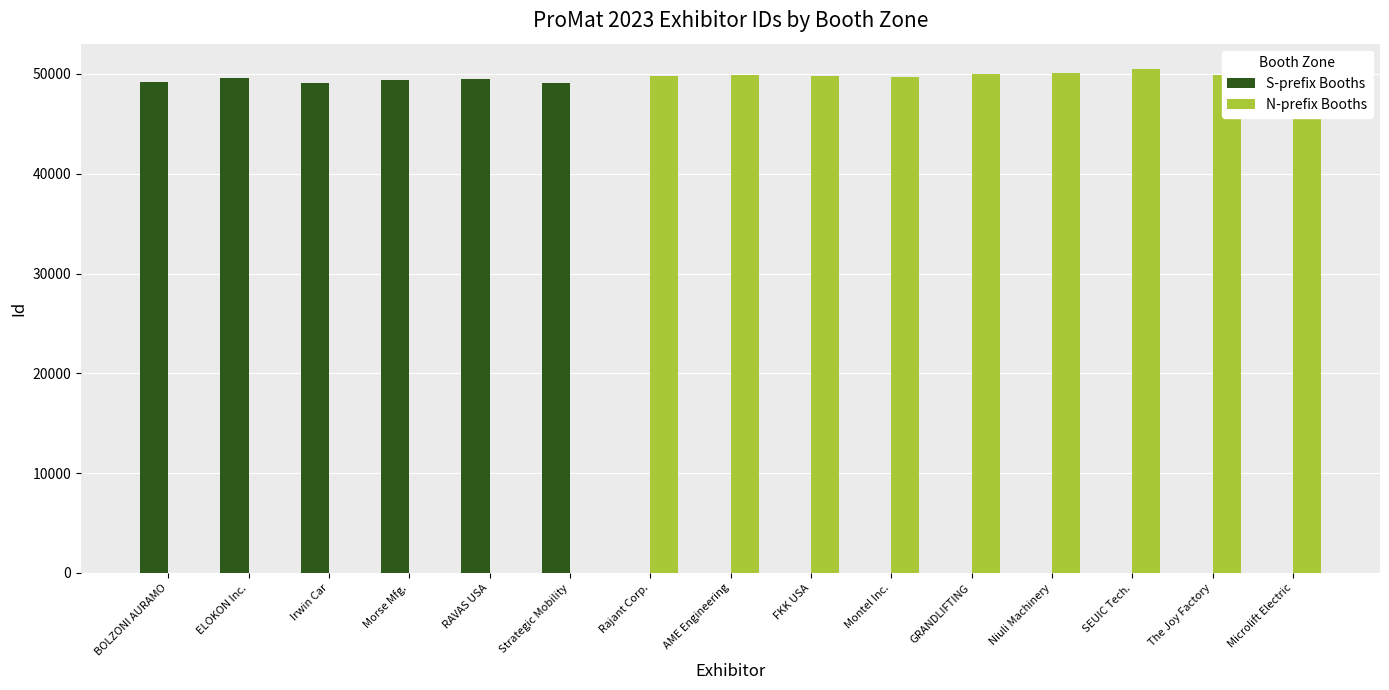

How many groups of bars are there?

15